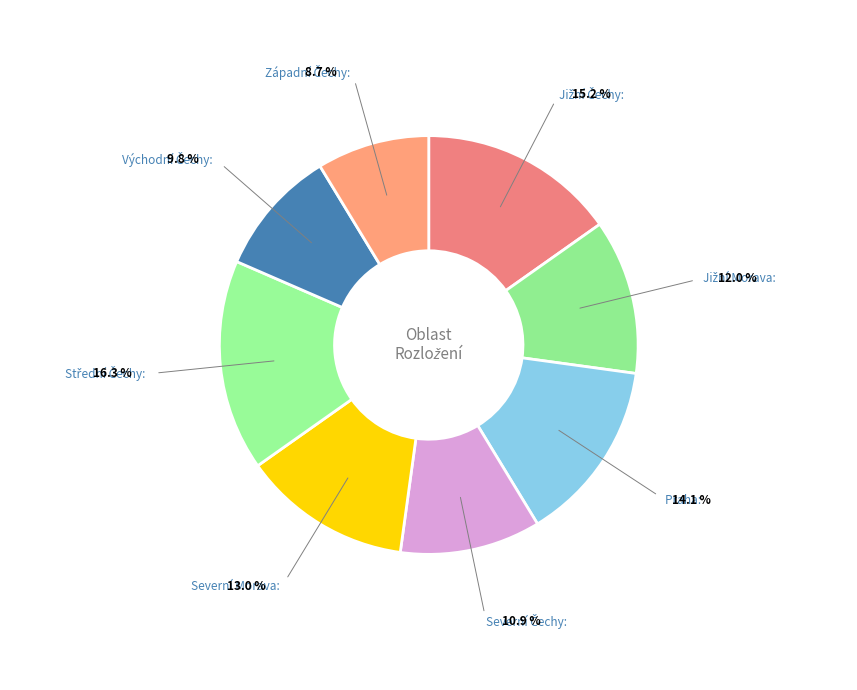

Does Praha represent more than half of the total?

No